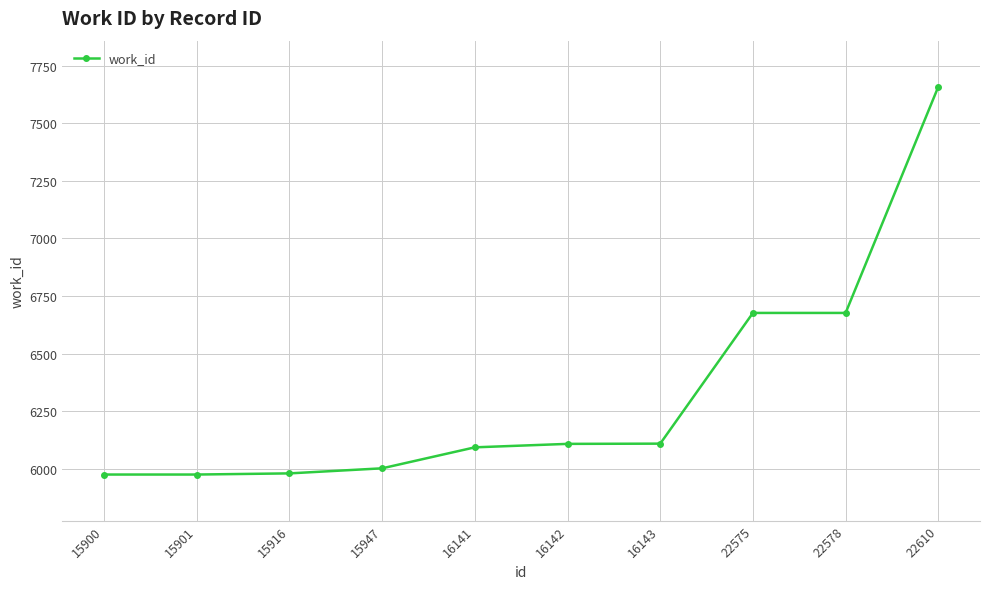

What is the difference between the second highest and second lowest values?

701